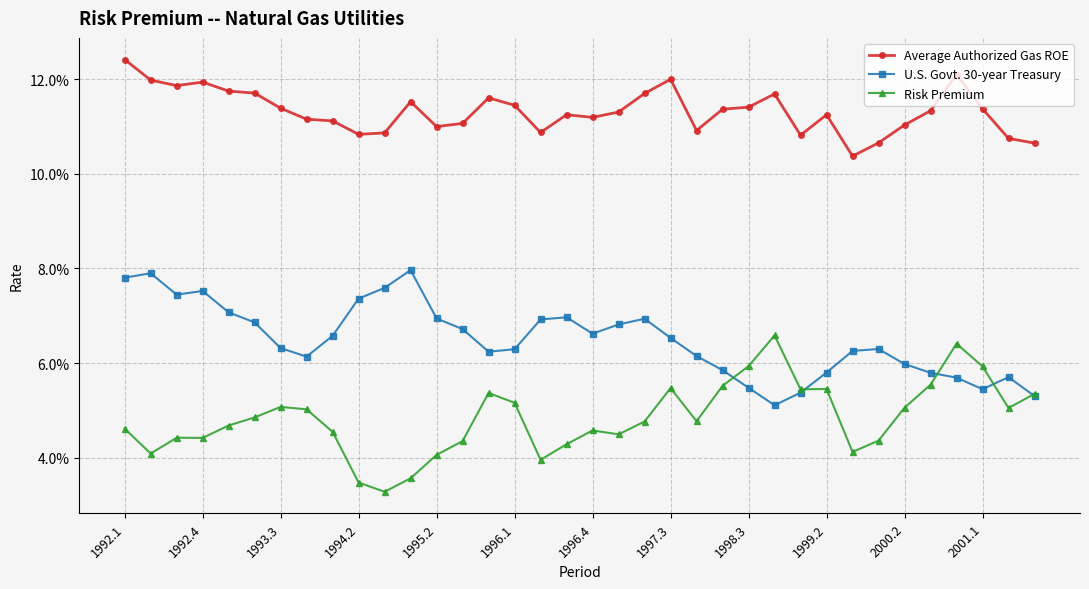

Is this an area chart (filled region under the line)?

No